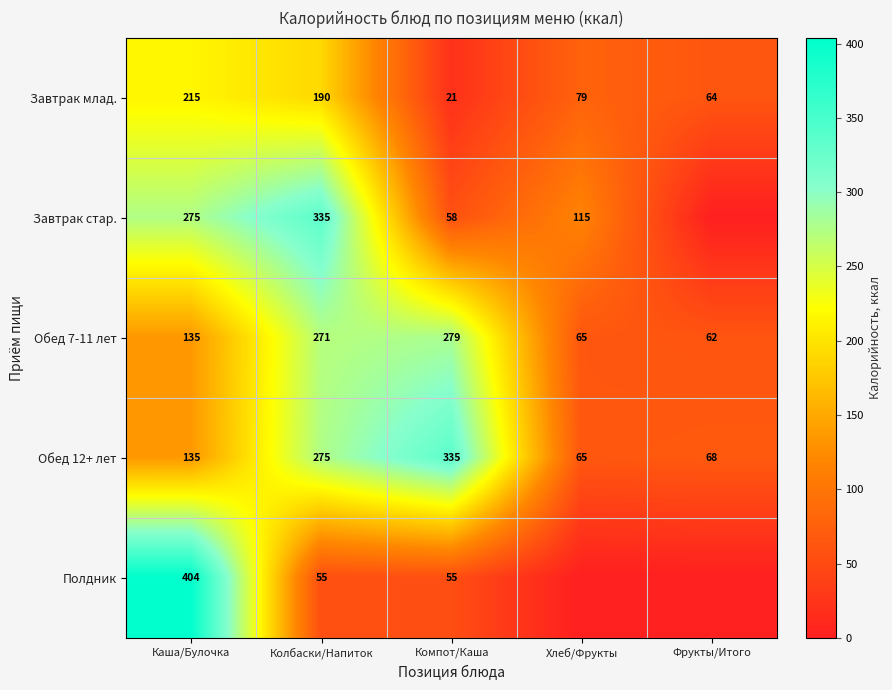

Is the value of Обед 7-11 лет at Фрукты/Итого greater than the value of Полдник at Компот/Каша?

Yes